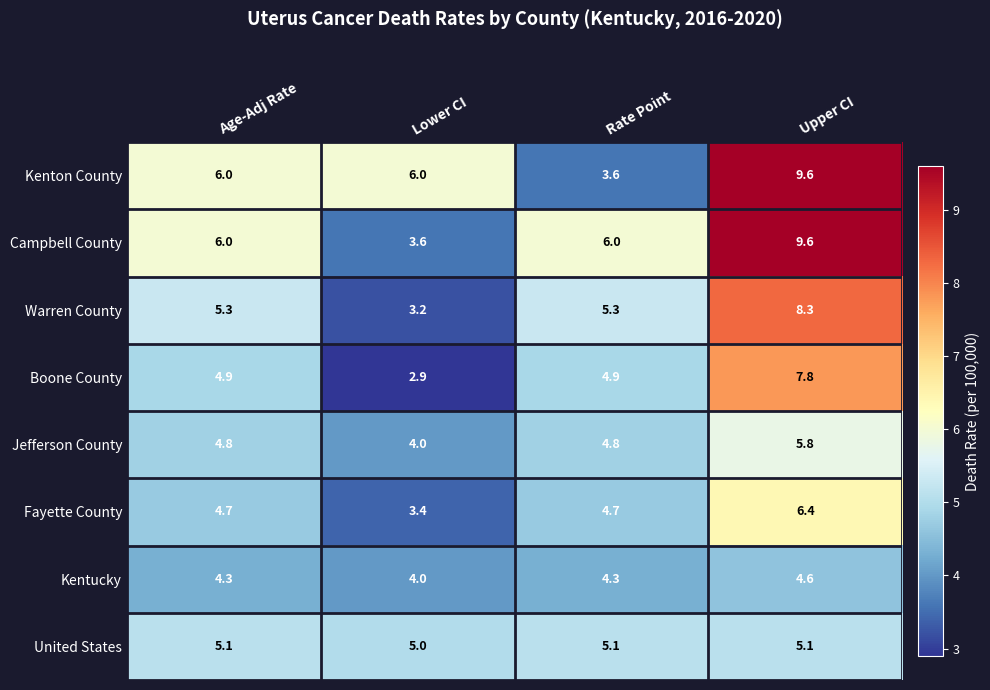

What is the total value across all series at Rate Point?

38.7